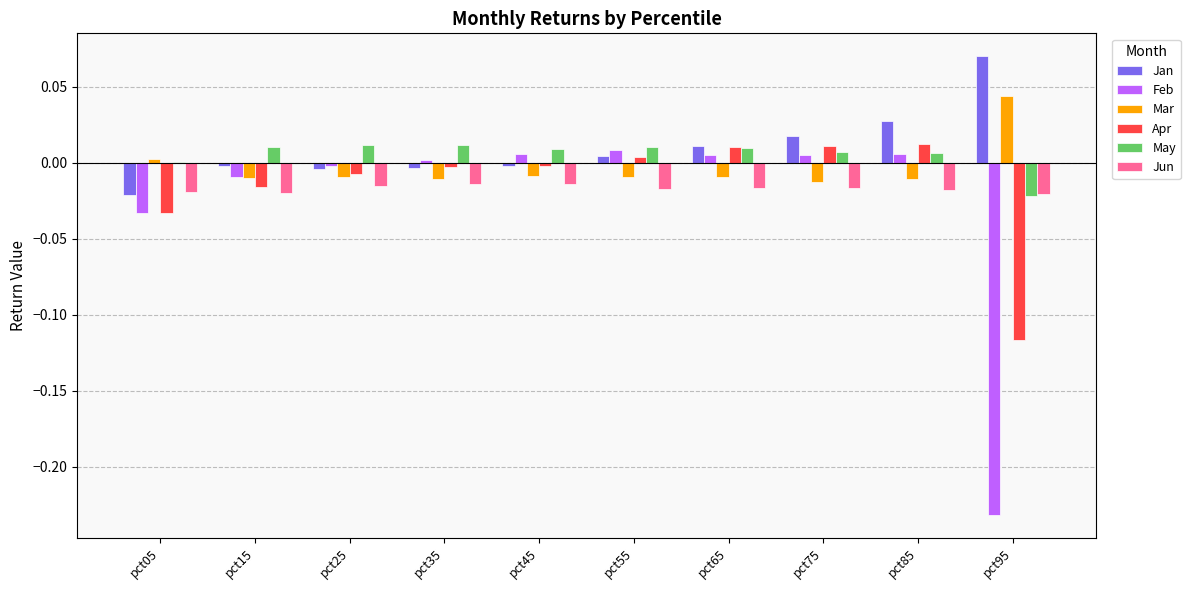

How many positive values does the Jan series have?

5